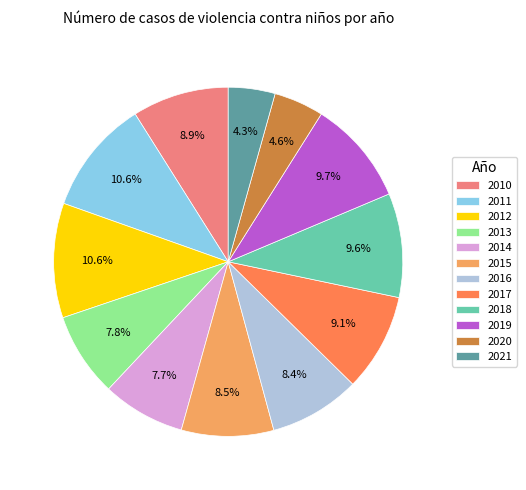

Is there a majority slice in this chart?

No